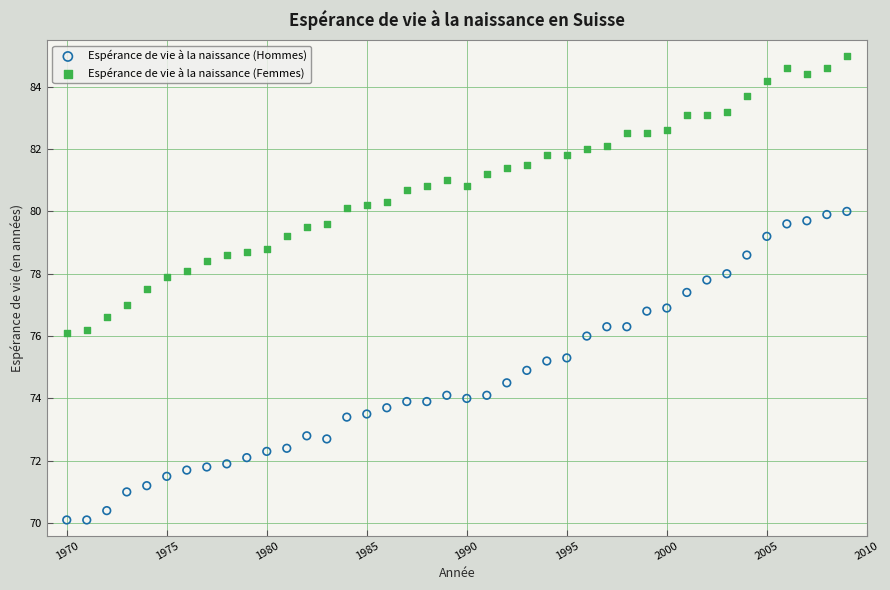

What are all the series names shown in the legend?

Espérance de vie à la naissance (Hommes), Espérance de vie à la naissance (Femmes)